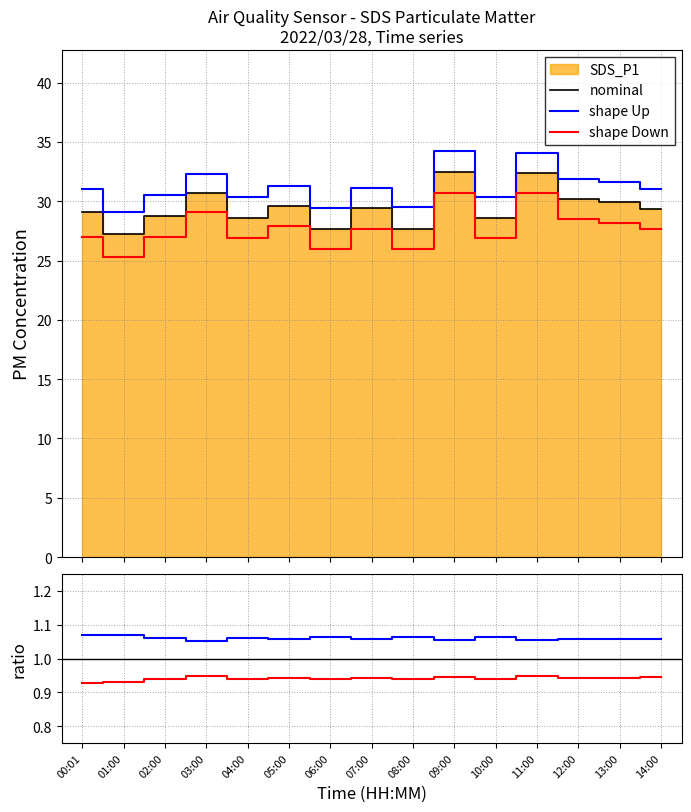

What is the label of the 13th point from the right?

02:00